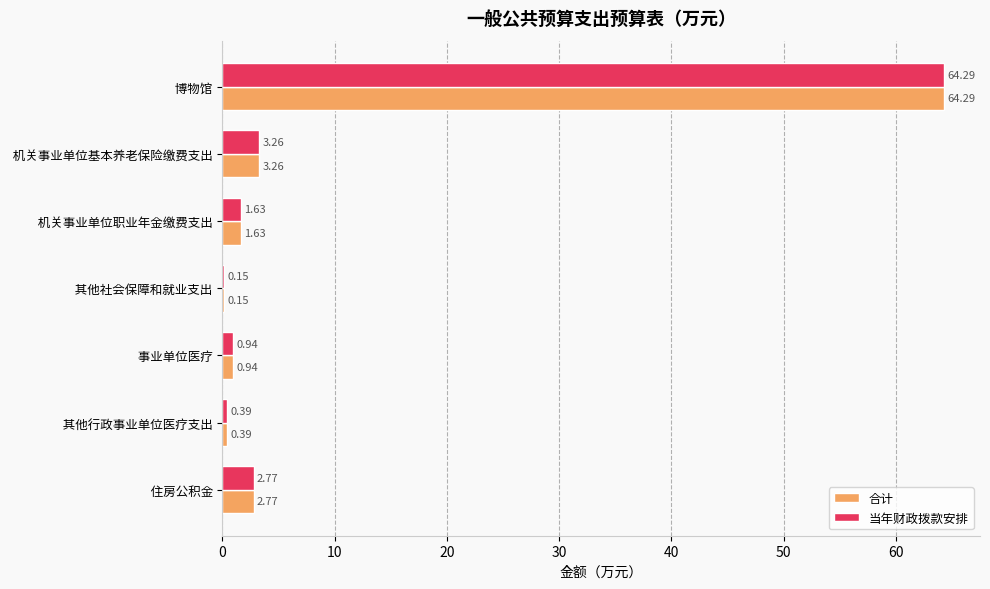

At which label is 当年财政拨款安排 closest to 32?

 机关事业单位基本养老保险缴费支出